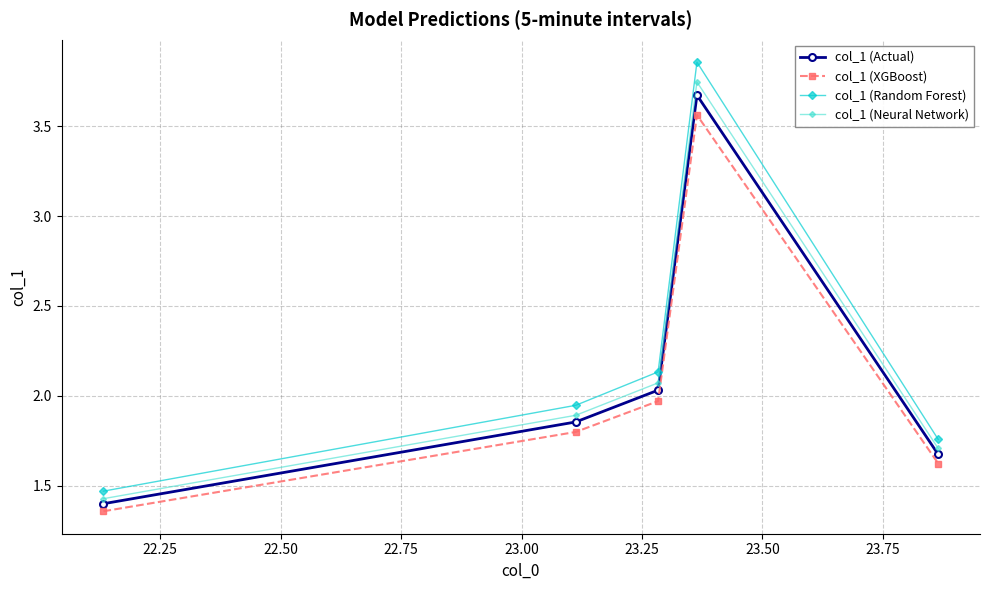

What is the value of the col_1 (Actual) point at the 5th from the left?

1.7